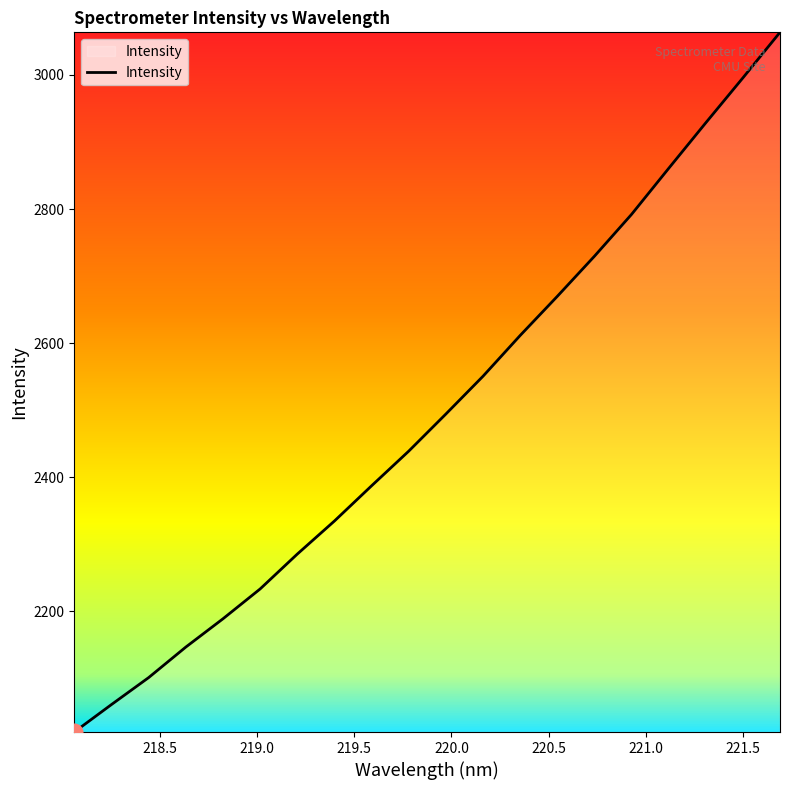

What is the greatest value displayed?

3063.6